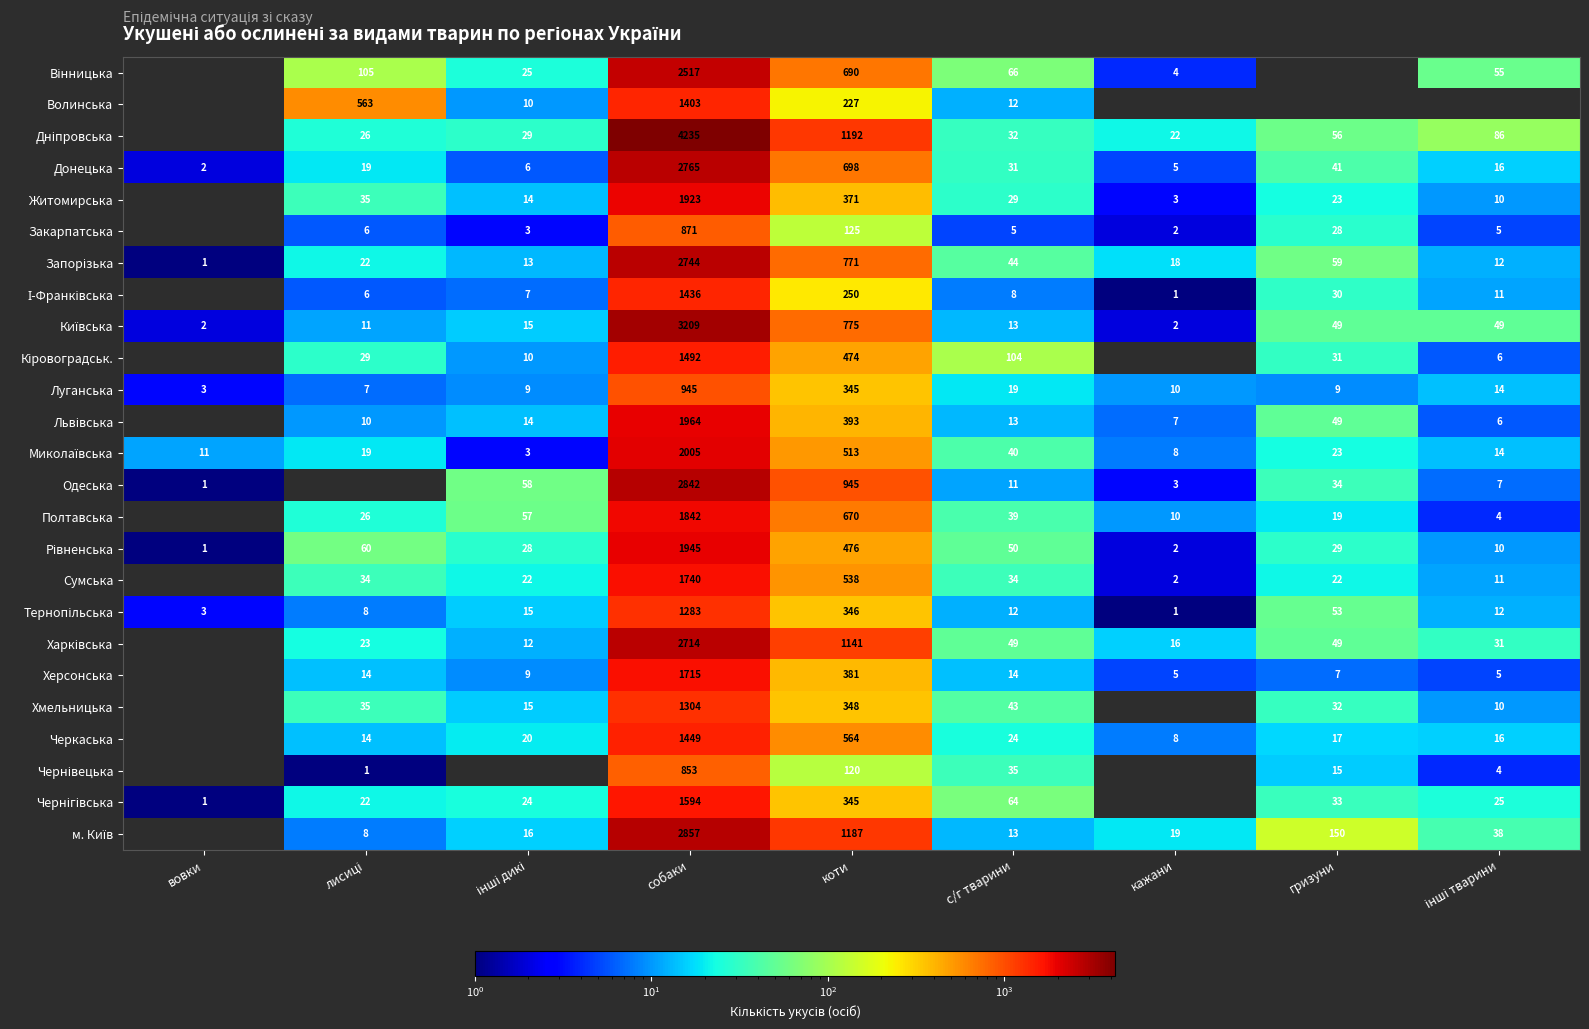

How many values in the Донецька series are below 19?

4